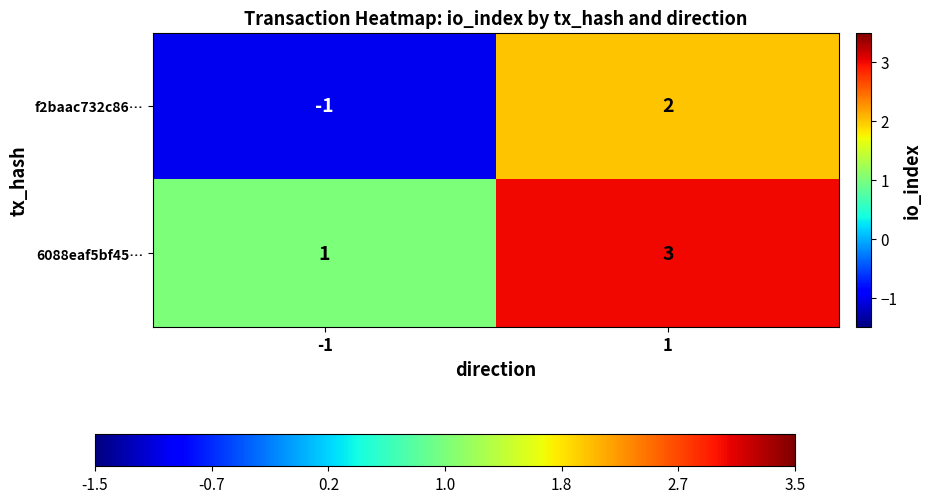

What is the sum of the 6088eaf5bf45… values at 1 and -1?

4